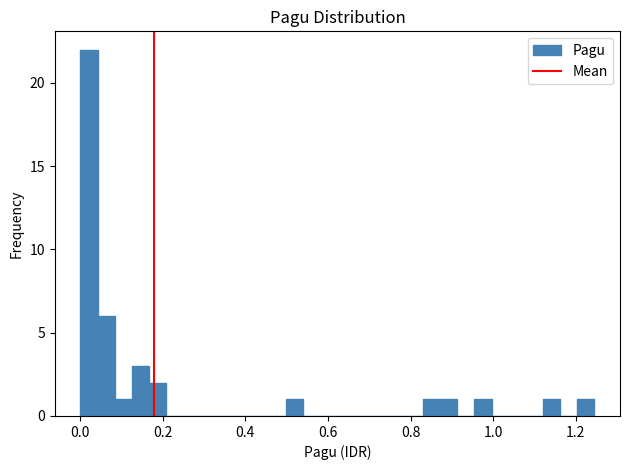

Read against the x-axis, roughly where is the centre of the tallest bar?

0.02